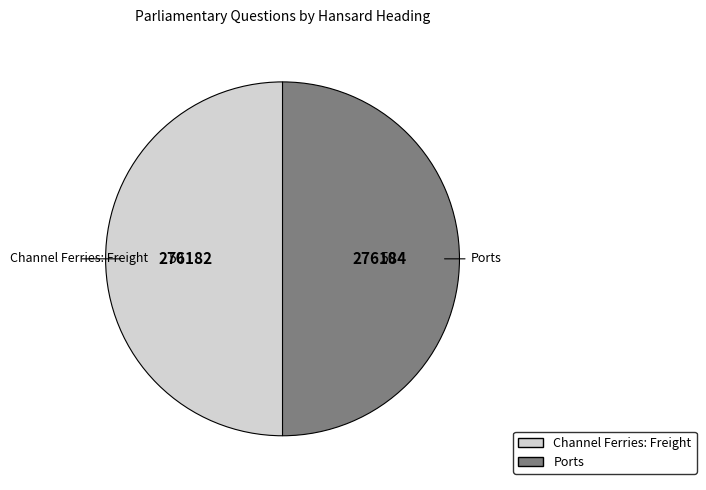

Do Channel Ferries: Freight and Ports together represent more than half of the pie?

Yes